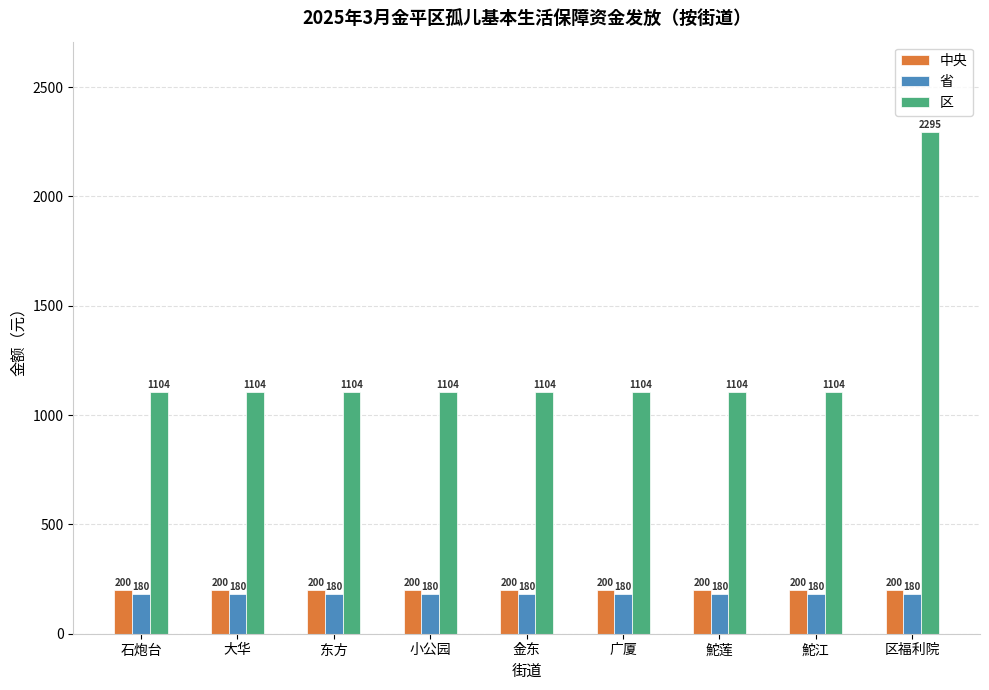

Reading left to right, transcribe all the data shown in this chart.

中央: 200	200	200	200	200	200	200	200	200
省: 180	180	180	180	180	180	180	180	180
区: 1104	1104	1104	1104	1104	1104	1104	1104	2295